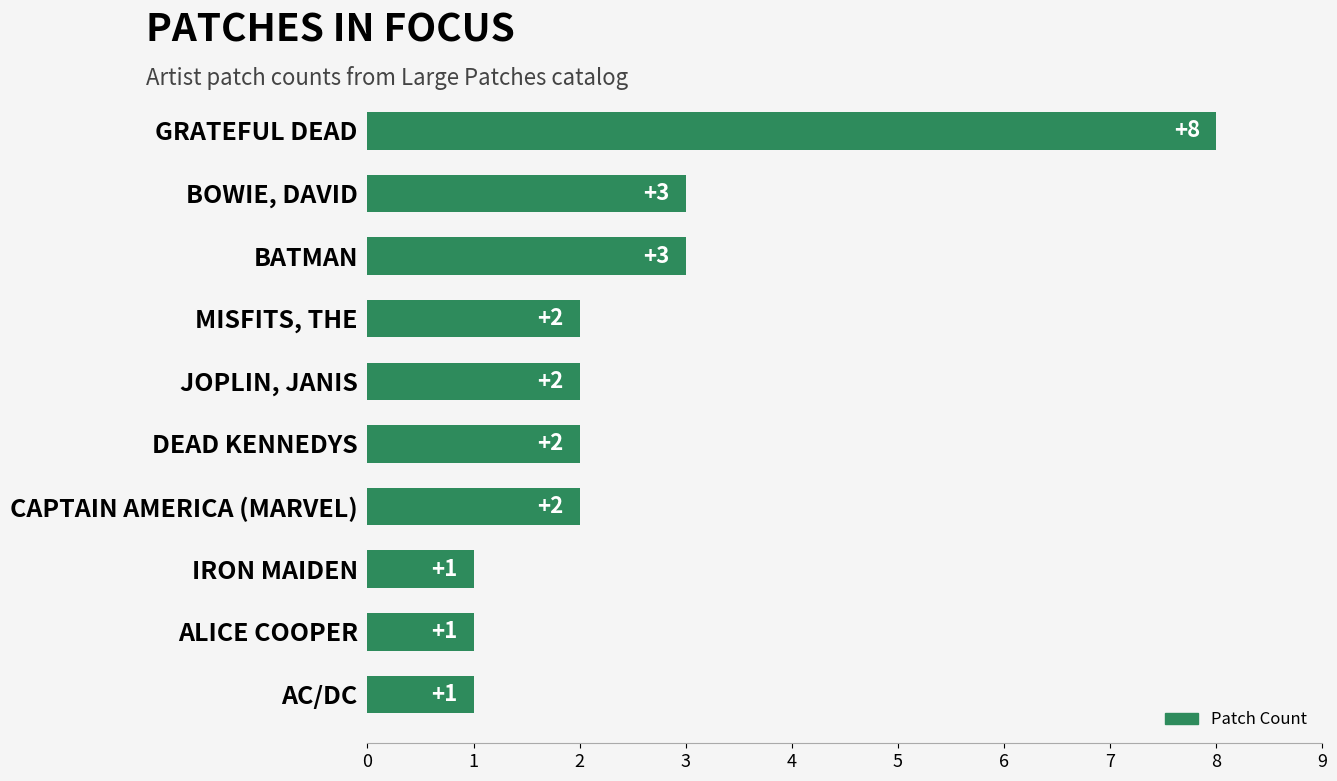

How many bars are there in total?

10